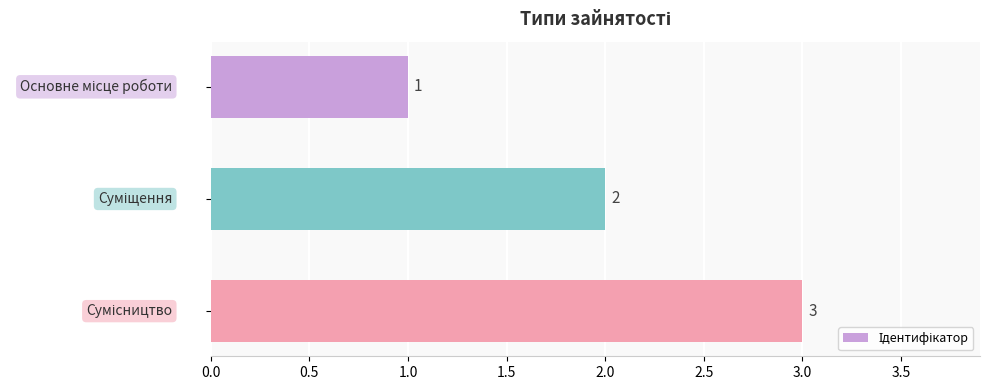

How many values are between 1 and 3?

3